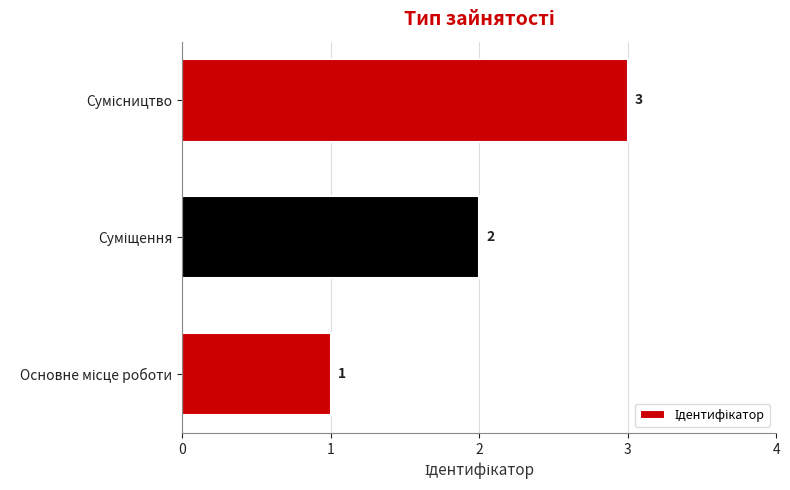

What is the sum of all values?

6